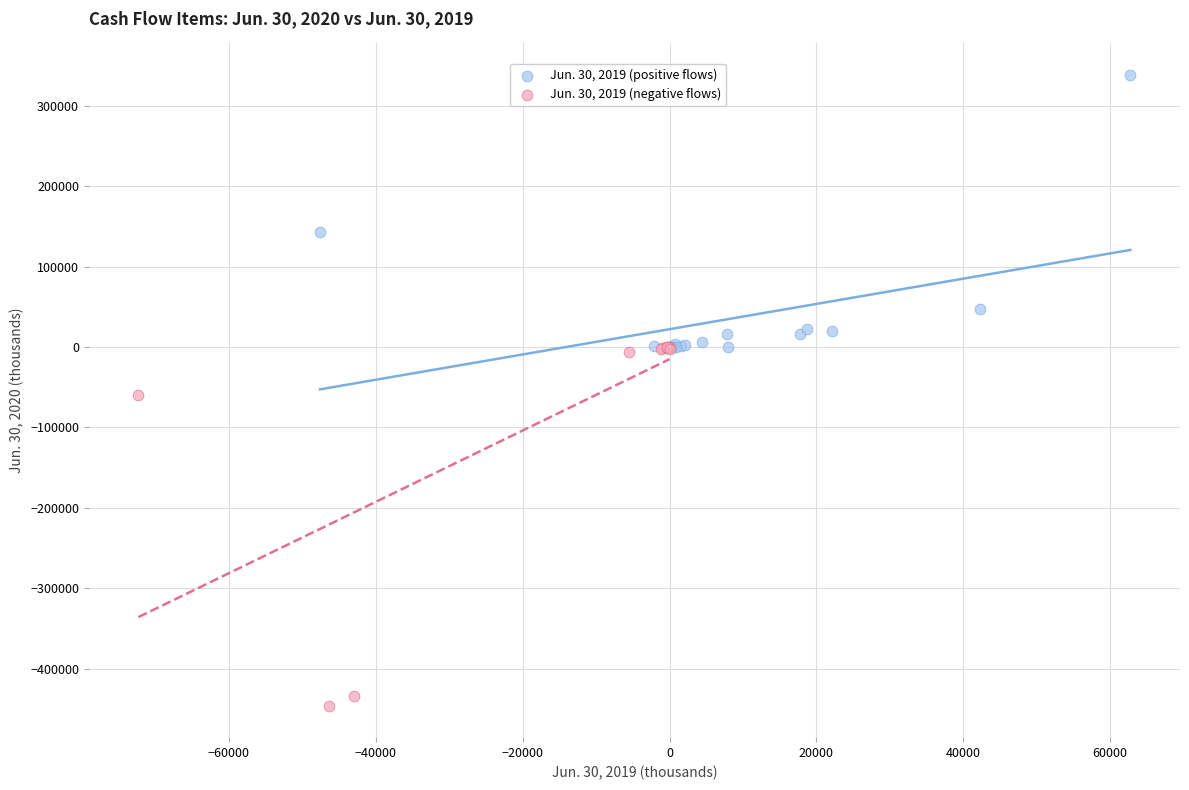

Which series contains the lowest Y value?

Jun. 30, 2019 (negative flows)